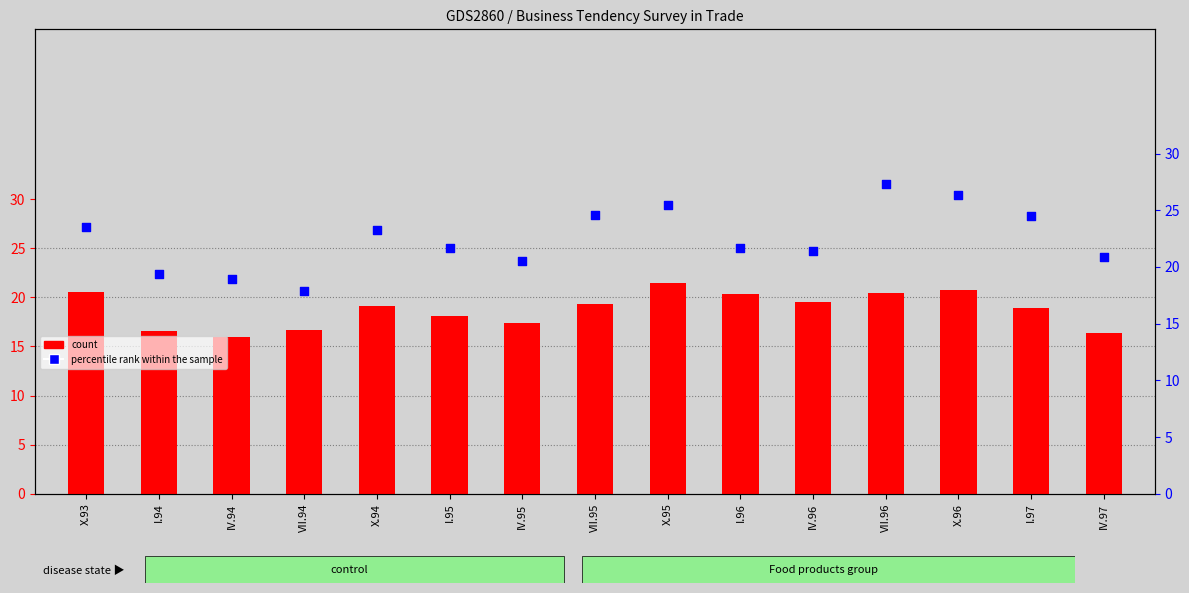

Which series contains the highest Y value?

percentile rank within the sample